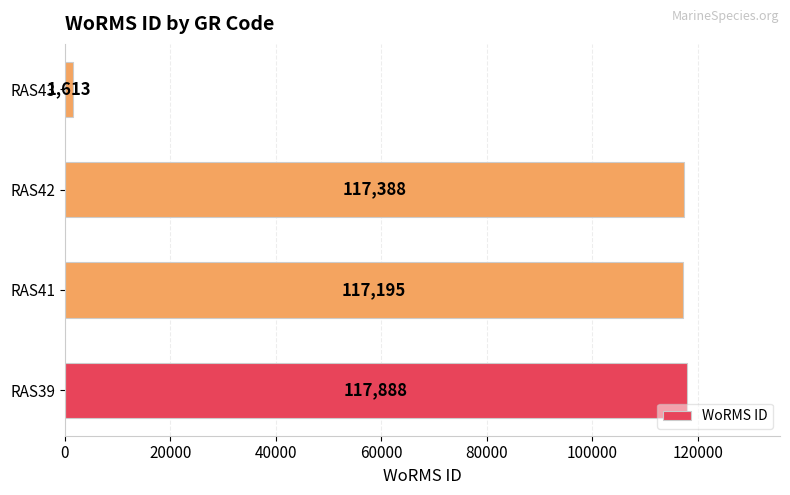

What is the difference between the maximum and second lowest values?

693